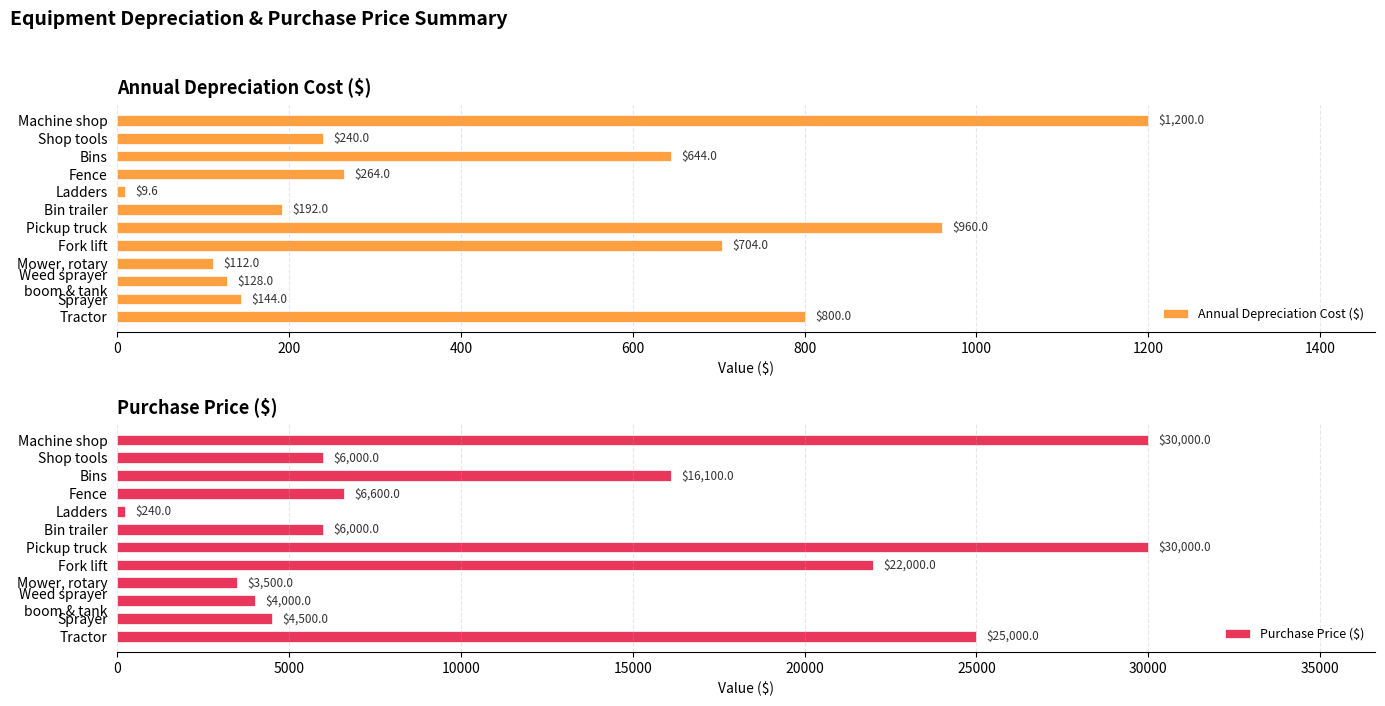

The value of Annual Depreciation Cost ($) at Fence is 264.0. True or false?

True